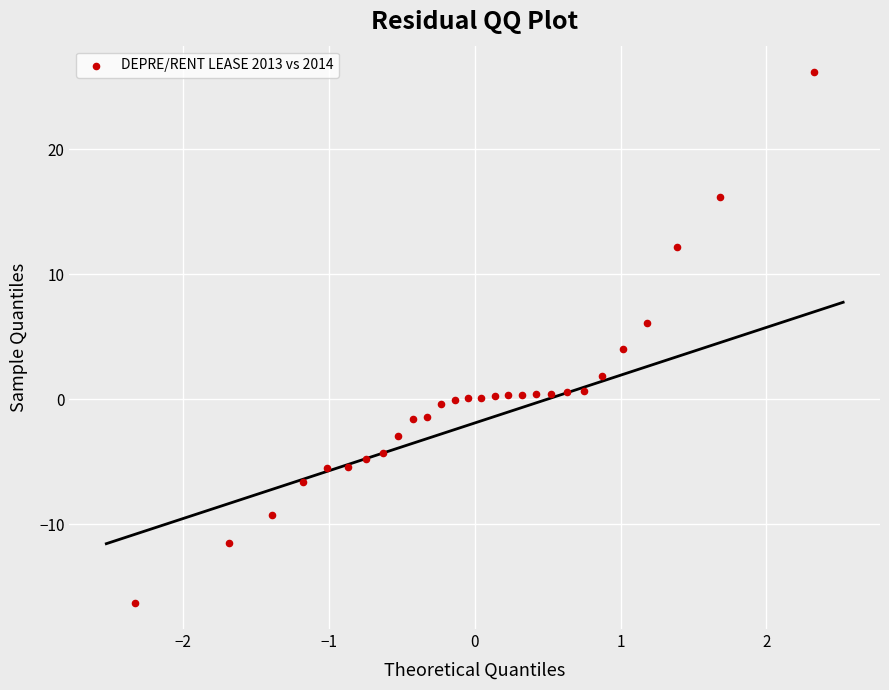

What is the range of X values (max minus min)?

4.7